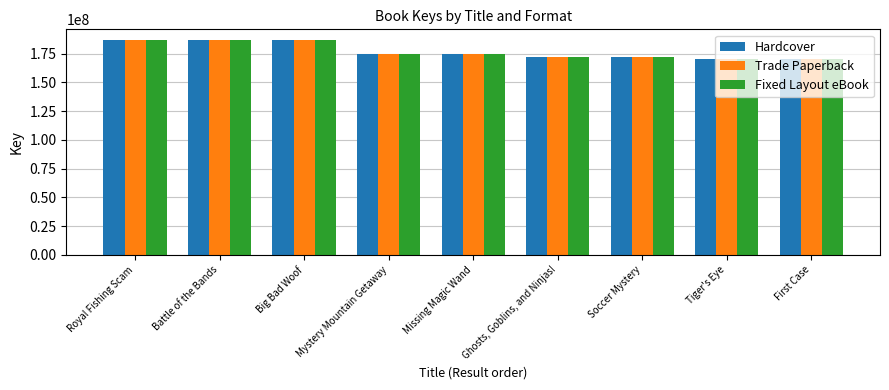

What is the maximum value shown in the chart?

186808601